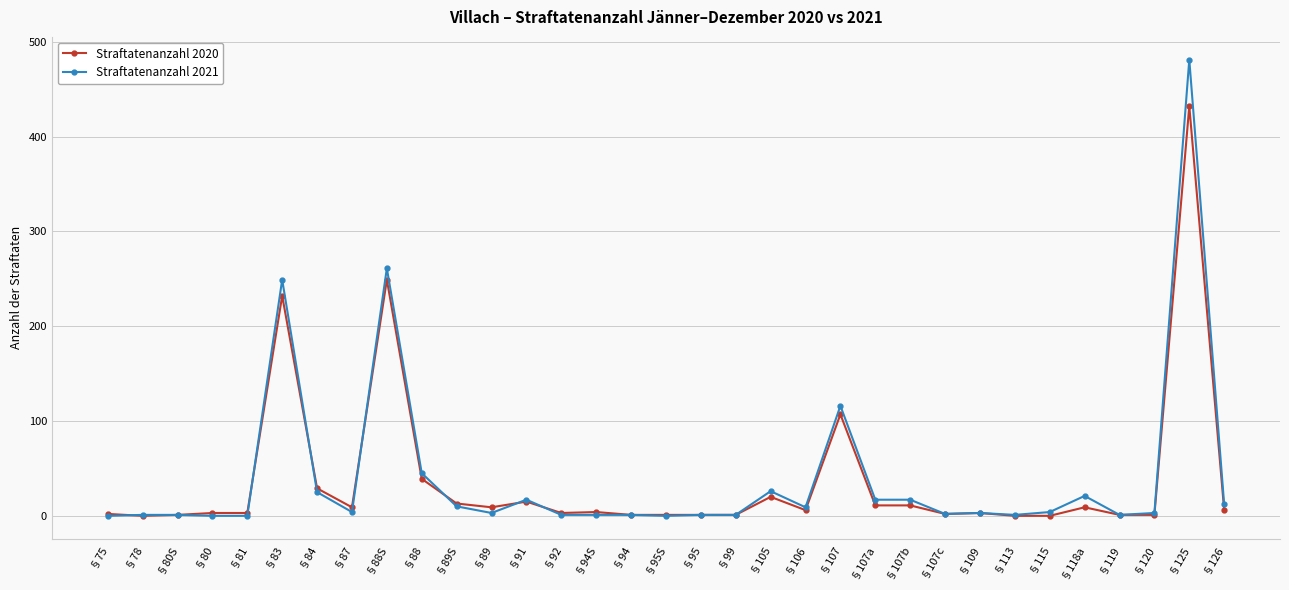

What is the difference between the highest and lowest values at §95S?

1